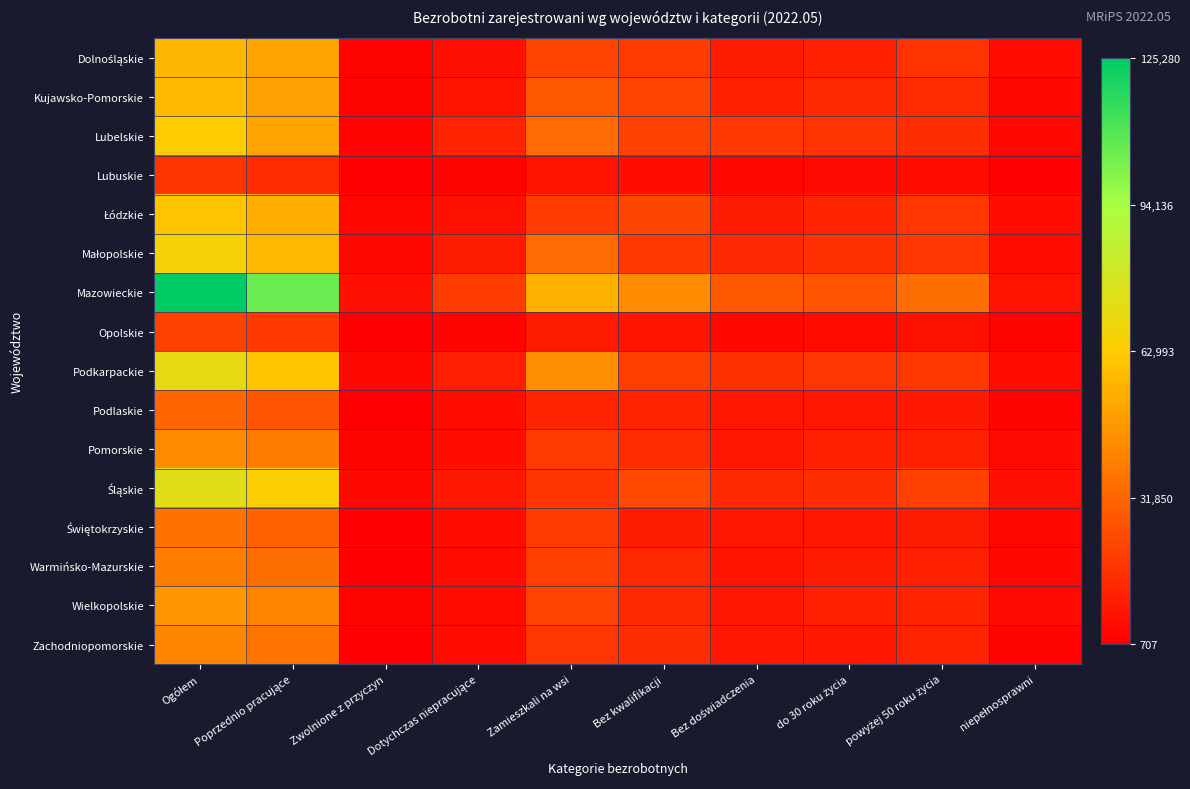

At how many categories does at least one series exceed 0?

10